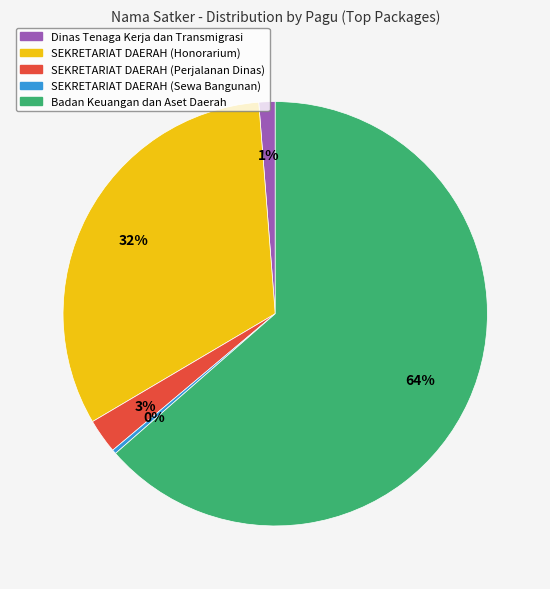

To the nearest percent, what is the combined percentage of SEKRETARIAT DAERAH (Perjalanan Dinas) and Dinas Tenaga Kerja dan Transmigrasi?

4%